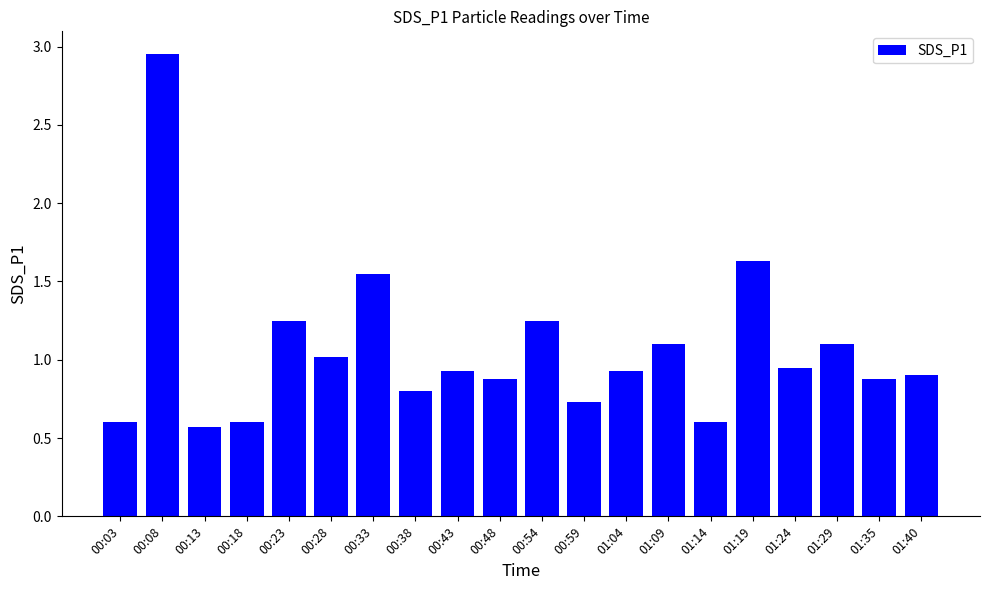

Between 00:08 and 01:24, which is larger?

00:08